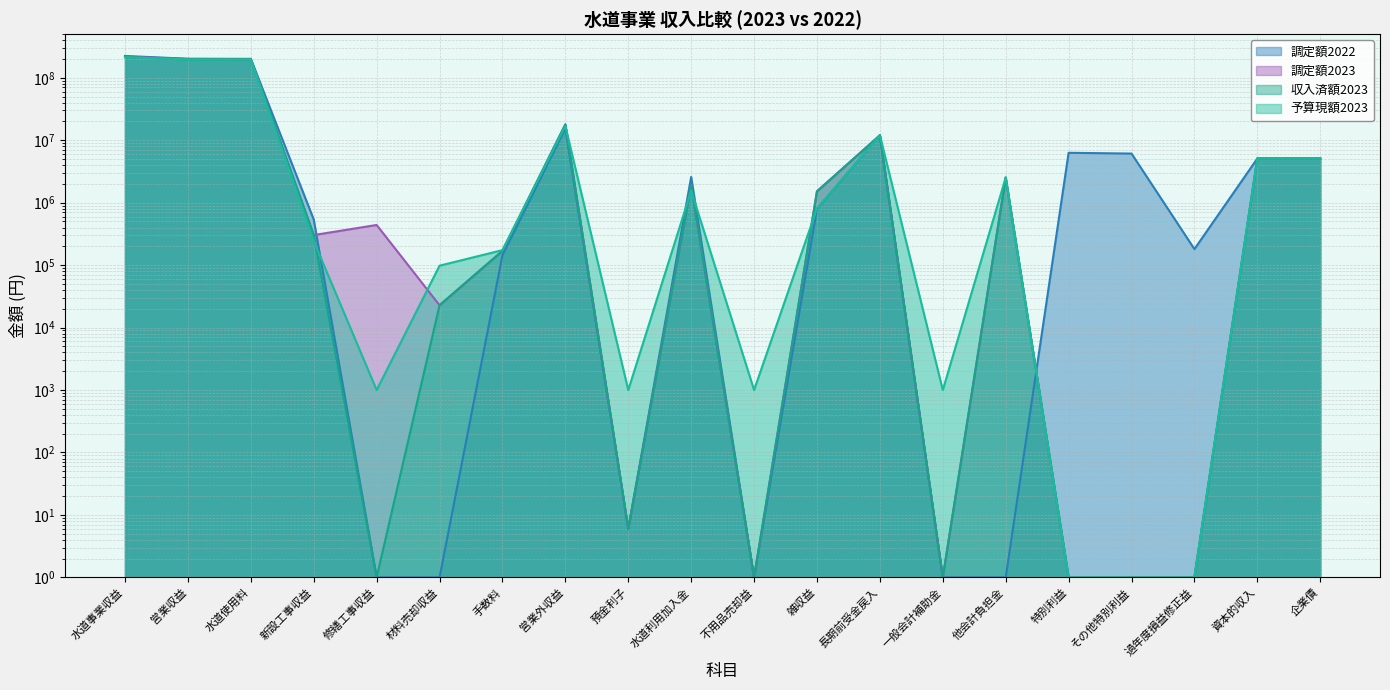

Reading right to left, list all the values displayed in this chart.

調定額2023: 企業債=5100000	資本的収入=5100000	過年度損益修正益=1	その他特別利益=1	特別利益=1	他会計負担金=2535502	一般会計補助金=1	長期前受金戻入=12003584	雑収益=1522181	不用品売却益=1	水道利用加入金=1870000	預金利子=6	営業外収益=17931273	手数料=169000	材料売却収益=22800	修繕工事収益=440000	新設工事収益=303200	水道使用料=199351835	営業収益=200286835	水道事業収益=218218108
調定額2022: 企業債=5100000	資本的収入=5100000	過年度損益修正益=180821	その他特別利益=6119524	特別利益=6300345	他会計負担金=1	一般会計補助金=1	長期前受金戻入=12143171	雑収益=797688	不用品売却益=1	水道利用加入金=2585000	預金利子=6	営業外収益=15525865	手数料=144500	材料売却収益=1	修繕工事収益=1	新設工事収益=538100	水道使用料=201274064	営業収益=201956664	水道事業収益=223782874
収入済額2023: 企業債=5100000	資本的収入=5100000	過年度損益修正益=1	その他特別利益=1	特別利益=1	他会計負担金=2535502	一般会計補助金=1	長期前受金戻入=12003584	雑収益=1522181	不用品売却益=1	水道利用加入金=1870000	預金利子=6	営業外収益=17931273	手数料=169000	材料売却収益=22800	修繕工事収益=1	新設工事収益=303200	水道使用料=196583053	営業収益=197078053	水道事業収益=215009326
予算現額2023: 企業債=5100000	資本的収入=5100000	過年度損益修正益=1	その他特別利益=1	特別利益=1	他会計負担金=2526000	一般会計補助金=1000	長期前受金戻入=12003000	雑収益=811000	不用品売却益=1000	水道利用加入金=1562000	預金利子=1000	営業外収益=16905000	手数料=174000	材料売却収益=98000	修繕工事収益=1000	新設工事収益=243000	水道使用料=196282000	営業収益=196798000	水道事業収益=213703000